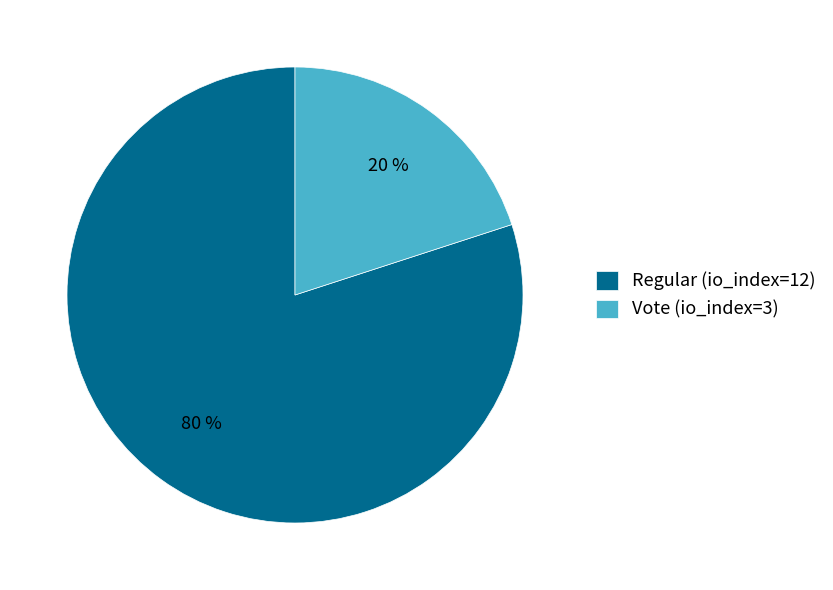

To the nearest percent, what is the difference between the Regular (io_index=12) and Vote (io_index=3) slice percentages?

60%